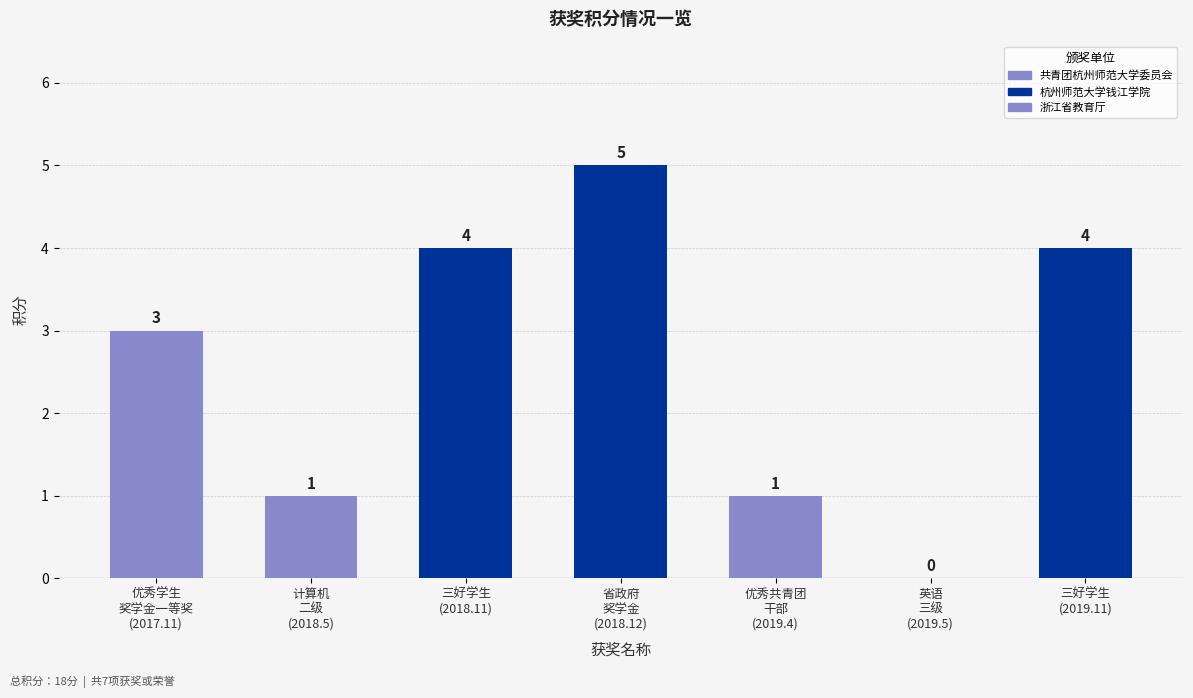

What is the sum of all values?

18